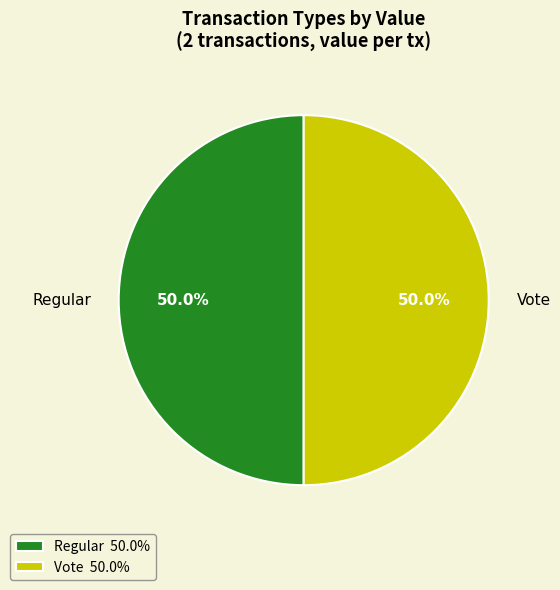

What portion of the pie excludes Vote?

50.0%